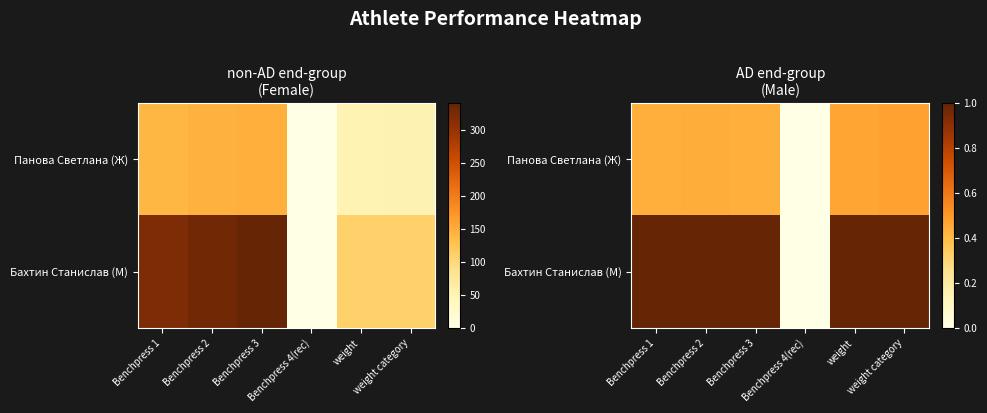

At weight, list the series in order from smallest to largest.

Панова Светлана (Ж), Бахтин Станислав (М)